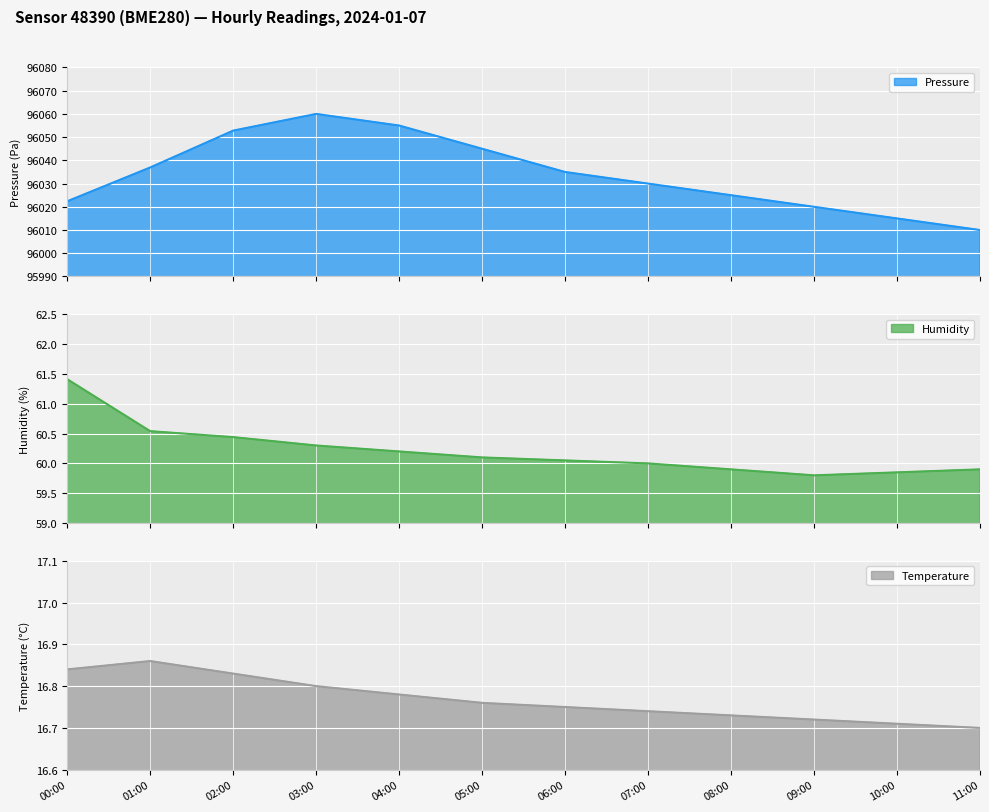

What is the highest value of the humidity series?

61.4